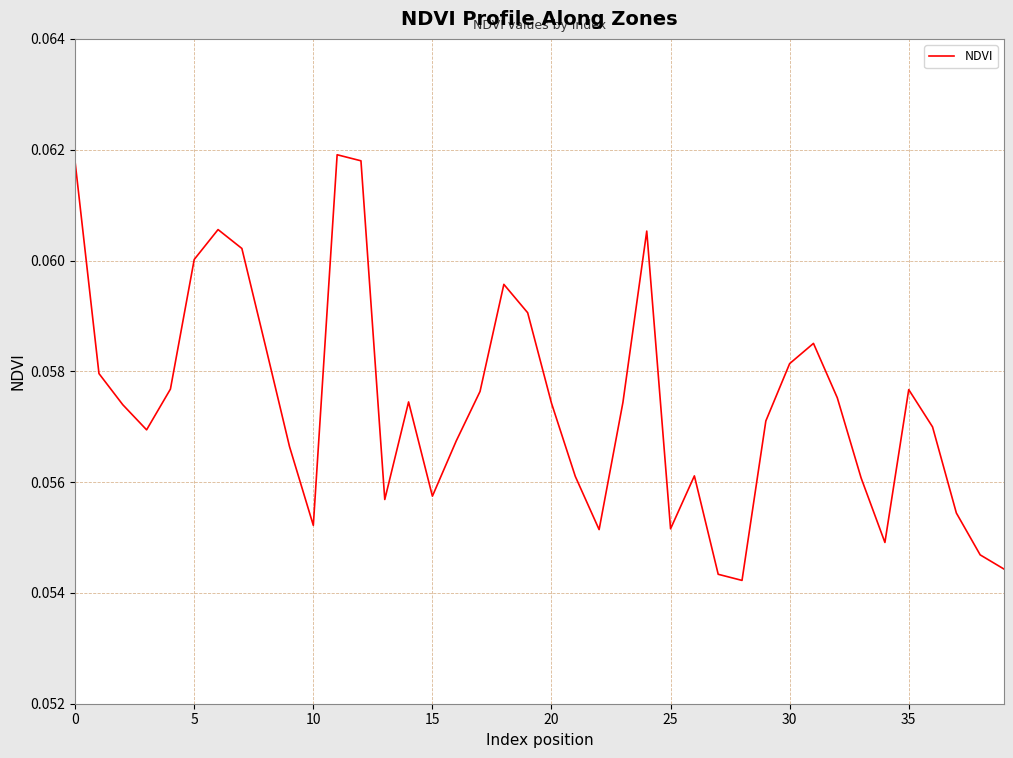

Is this an area chart (filled region under the line)?

No